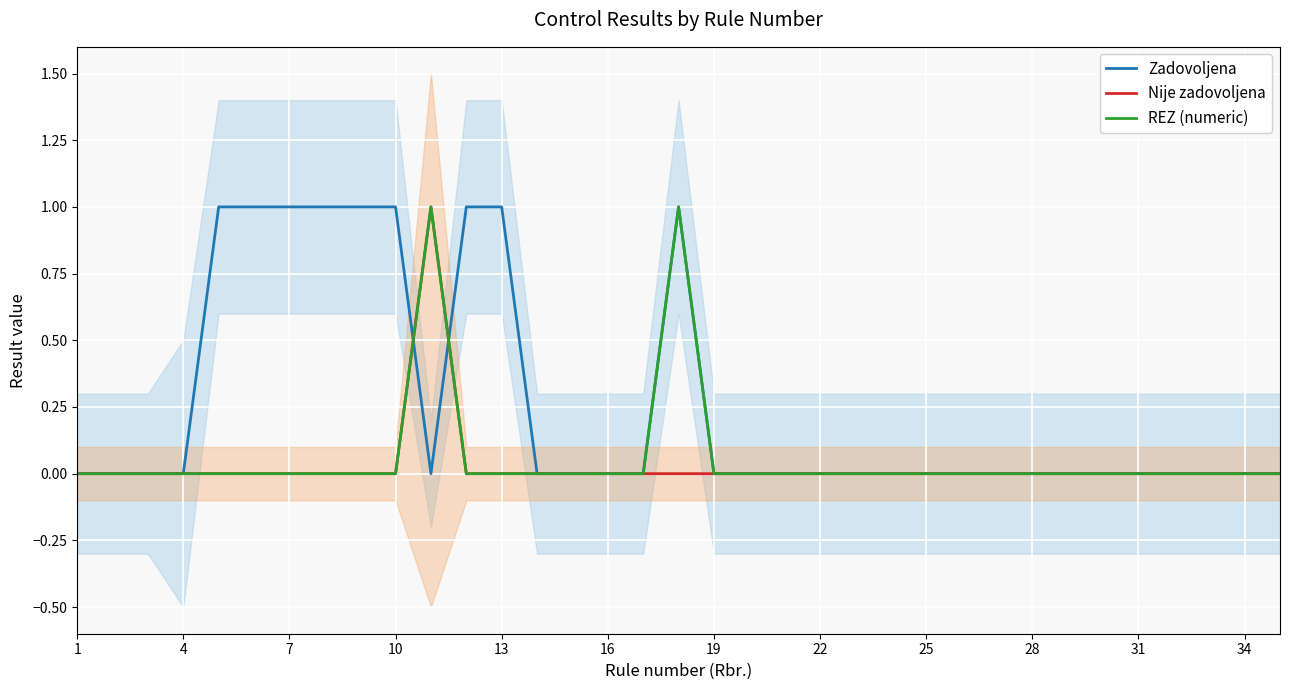

Reading left to right, extract all data points from this chart.

Zadovoljena: 0	0	0	0	1	1	1	1	1	1	0	1	1	0	0	0	0	1	0	0	0	0	0	0	0	0	0	0	0	0	0	0	0	0	0
Nije zadovoljena: 0	0	0	0	0	0	0	0	0	0	1	0	0	0	0	0	0	0	0	0	0	0	0	0	0	0	0	0	0	0	0	0	0	0	0
REZ (numeric): 0	0	0	0	0	0	0	0	0	0	1	0	0	0	0	0	0	1	0	0	0	0	0	0	0	0	0	0	0	0	0	0	0	0	0